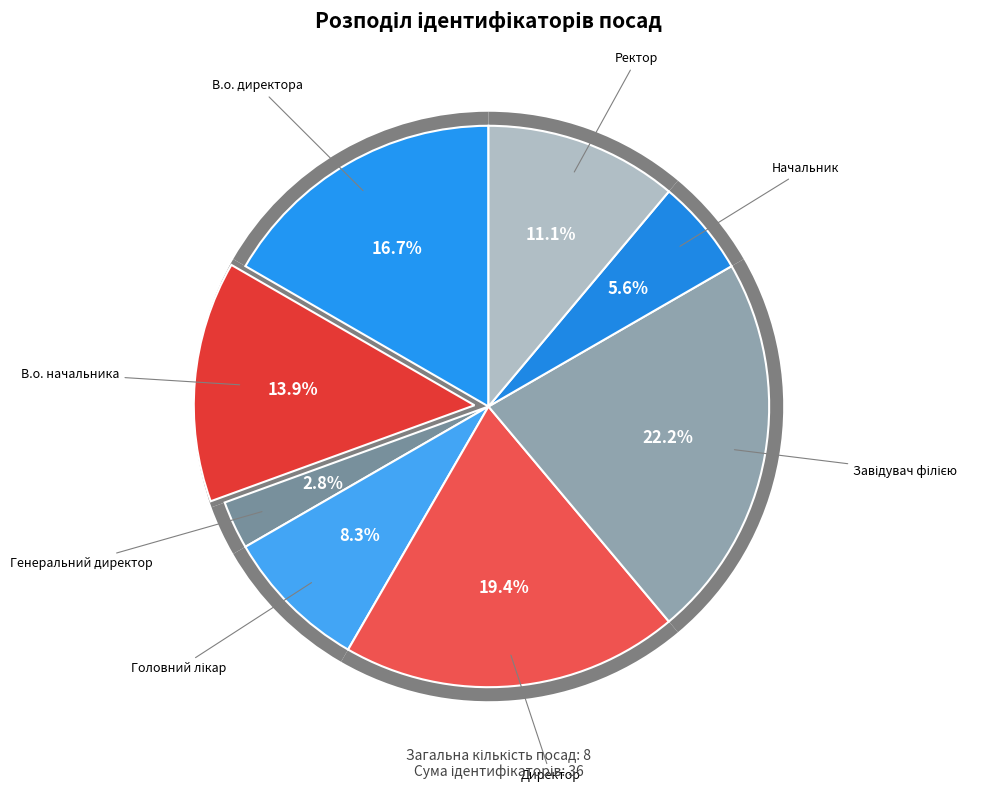

Do В.о. начальника and Генеральний директор together represent more than half of the pie?

No